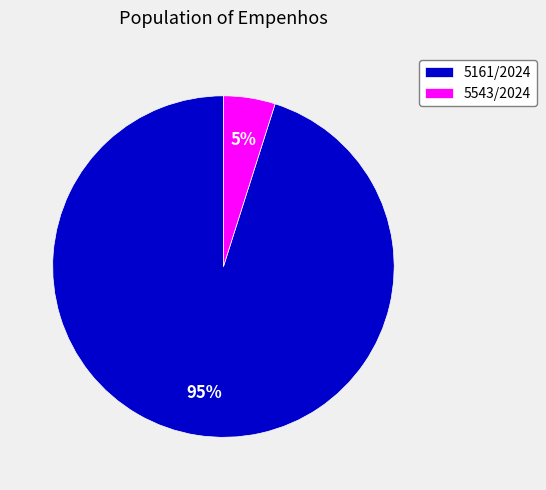

What percentage is the 5161/2024 slice, to the nearest percent?

95%